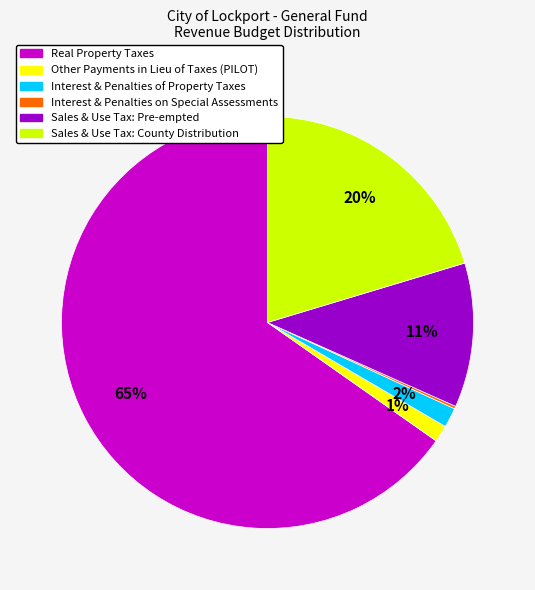

The Sales & Use Tax: Pre-empted slice represents 11% of the pie. True or false?

True